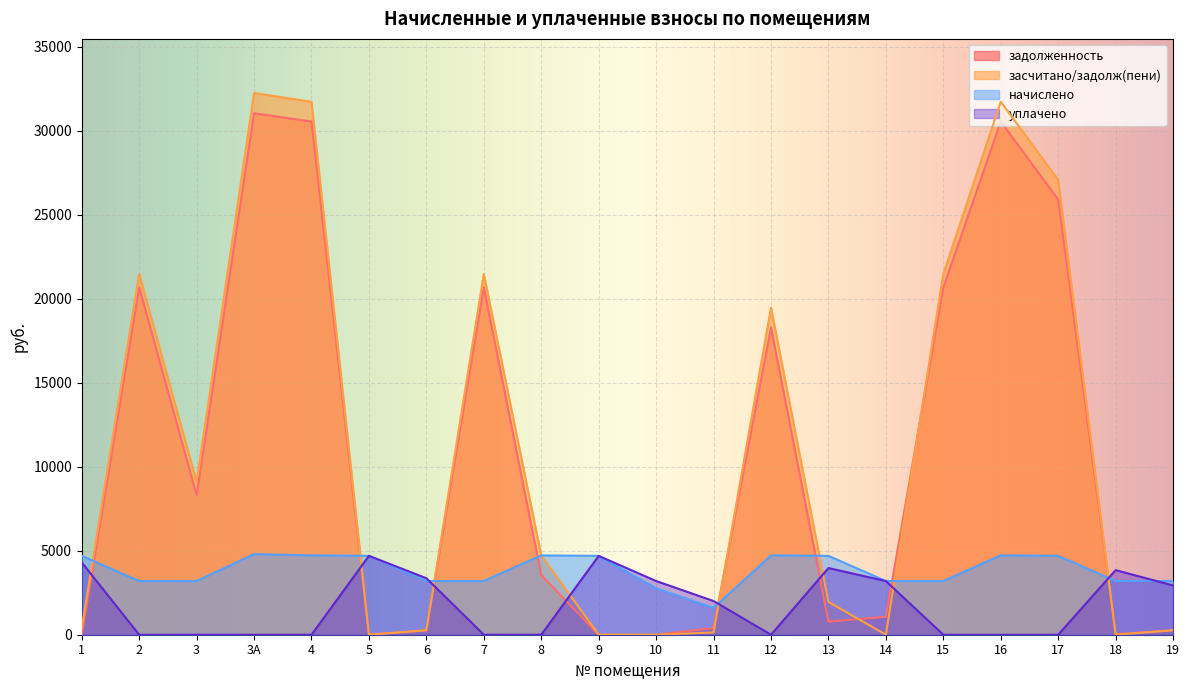

Where does the начислено series first go above 4694?

1